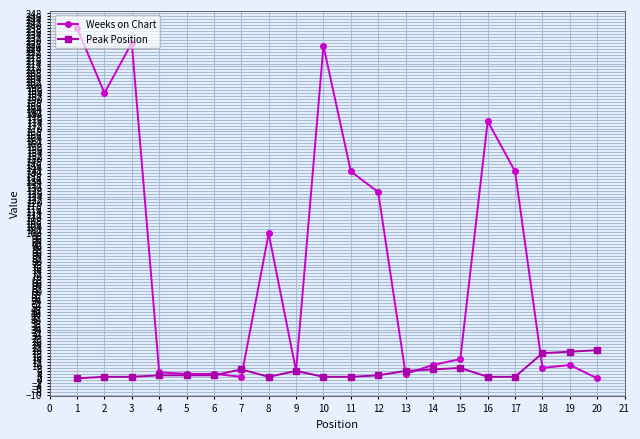

The Weeks on Chart series shows 86 at 17. True or false?

False